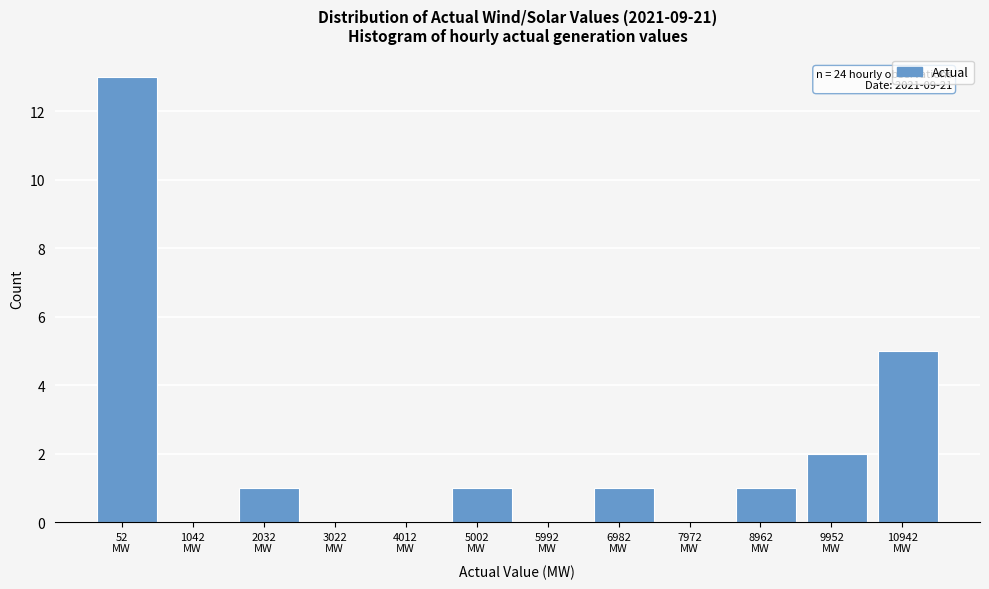

What is the maximum value shown in the chart?

13